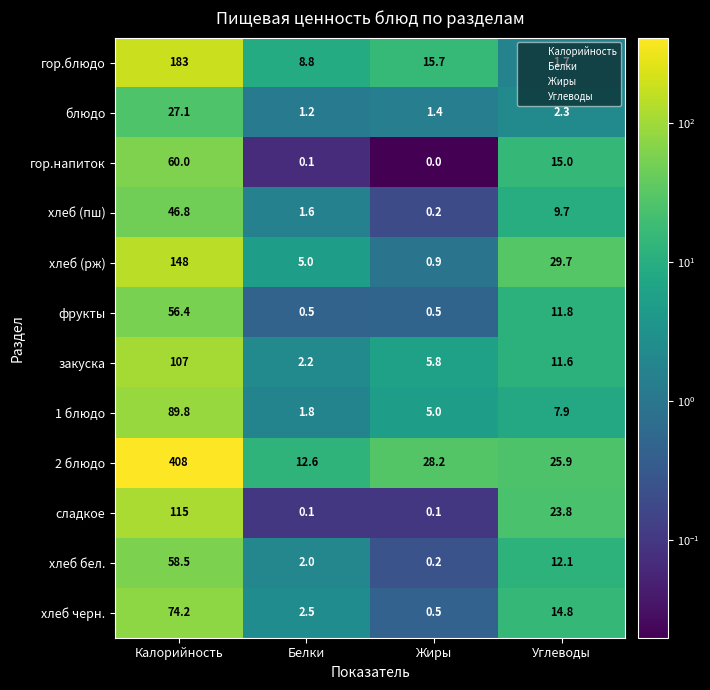

Rank the series by their maximum value, from lowest to highest.

блюдо, хлеб (пш), фрукты, хлеб бел., гор.напиток, хлеб черн., 1 блюдо, закуска, сладкое, хлеб (рж), гор.блюдо, 2 блюдо